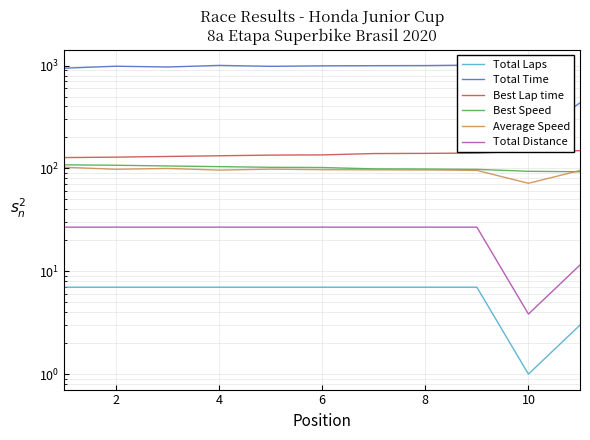

What is the average value of the Best Lap time series?

136.9